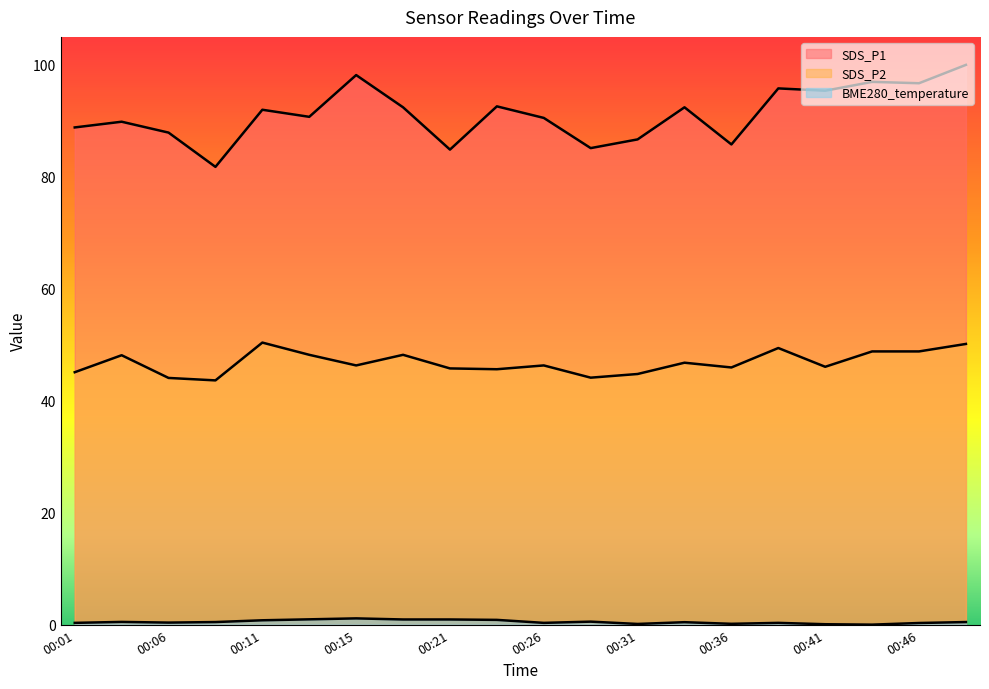

At how many categories does at least one series exceed 55?

20